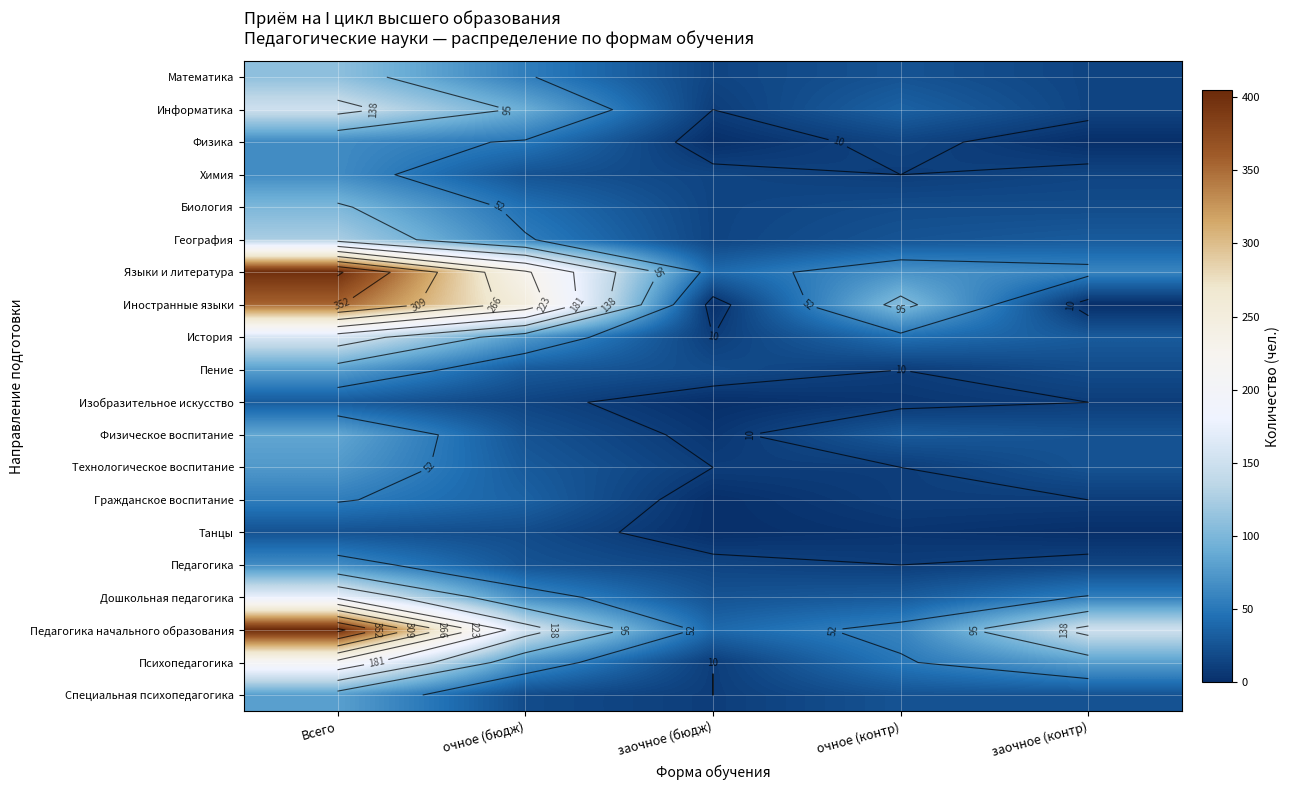

How many data points does each series have?

5